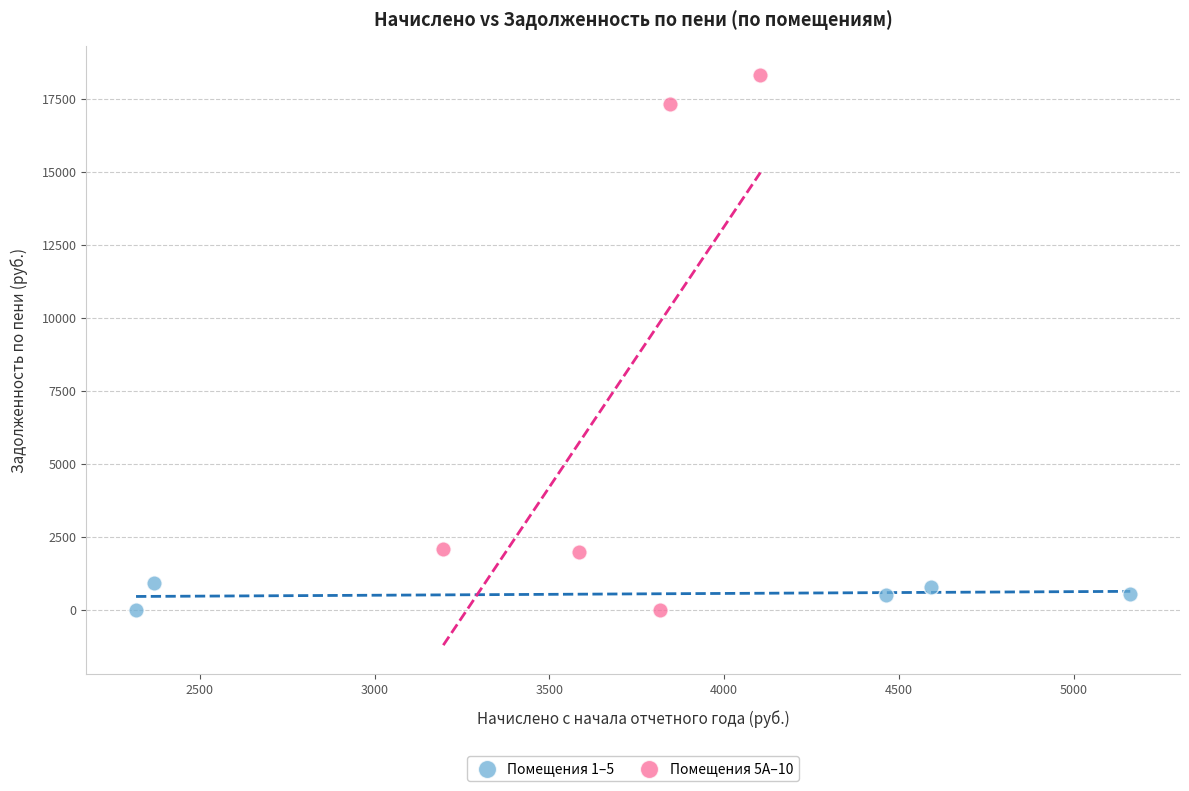

Which series contains the highest Y value?

Помещения 5А–10